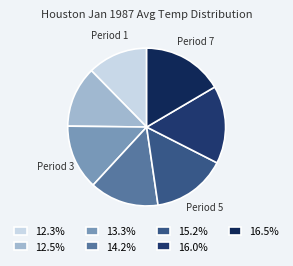

Count the number of slices in the pie.

7